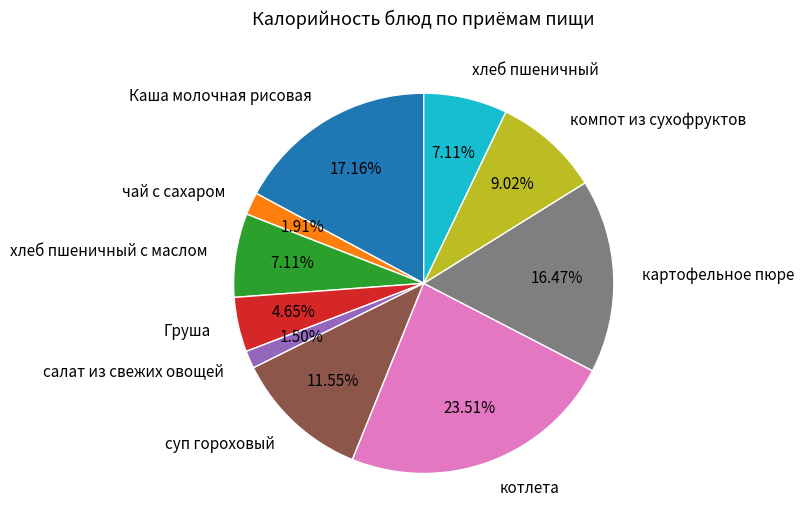

Combined, do компот из сухофруктов and картофельное пюре account for over 50%?

No